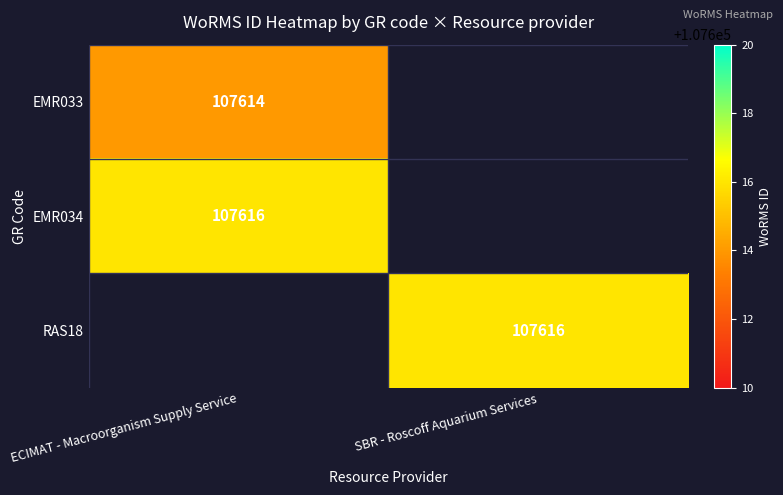

True or false: EMR034 has a value of 107616 at ECIMAT - Macroorganism Supply Service.

True